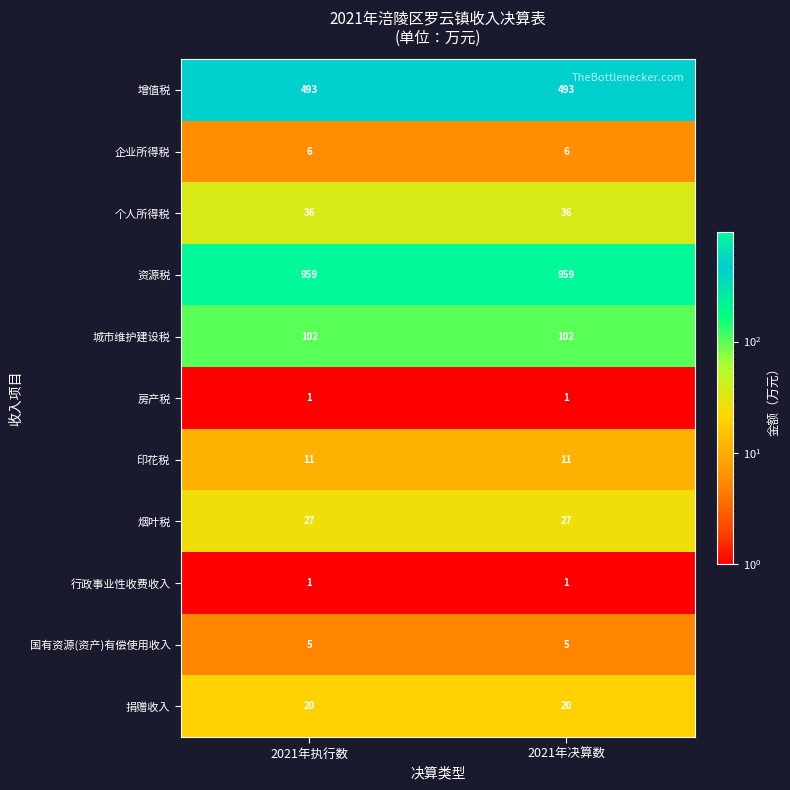

What is the greatest value displayed?

959